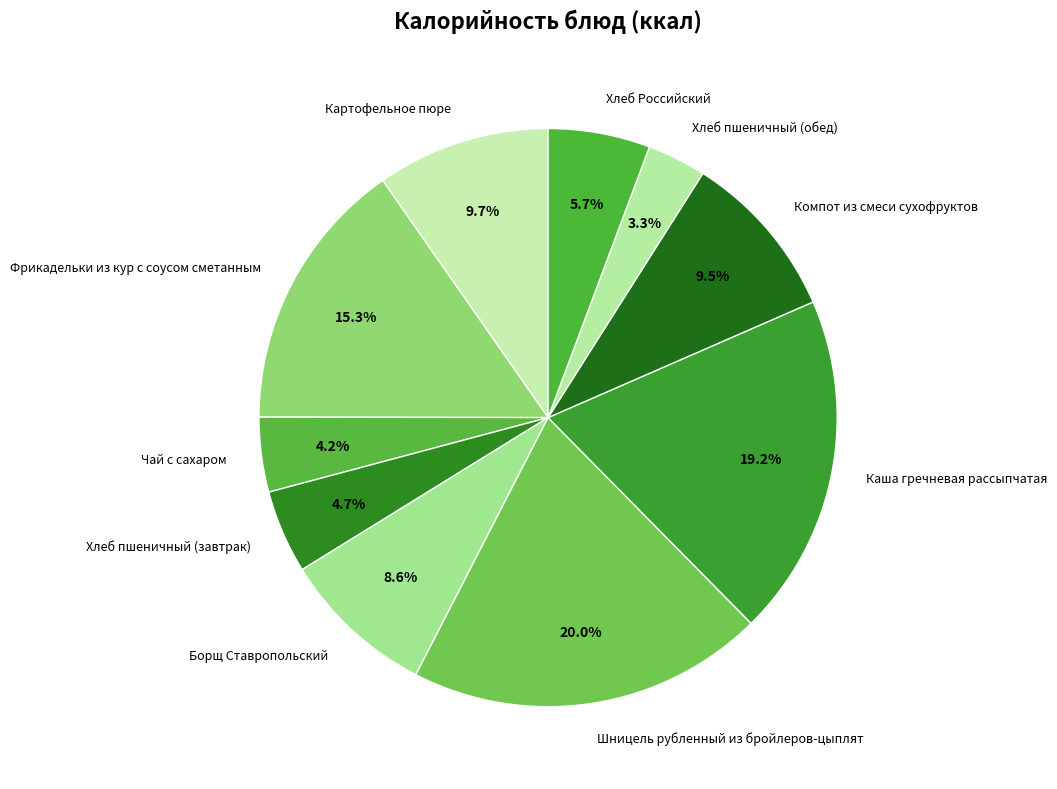

What percentage is the Хлеб пшеничный (обед) slice, to the nearest percent?

3%